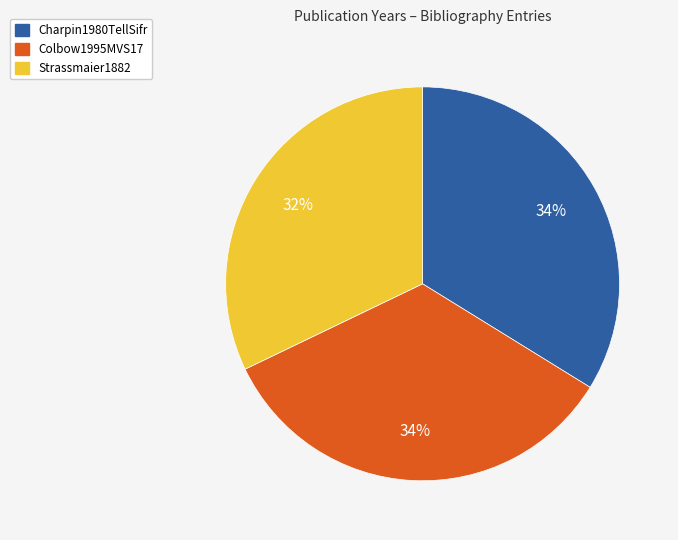

Is it true that Strassmaier1882 is 44% of the pie?

False